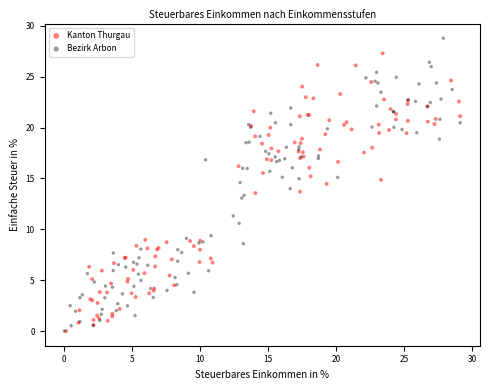

Which series has the widest spread of Y values?

Bezirk Arbon